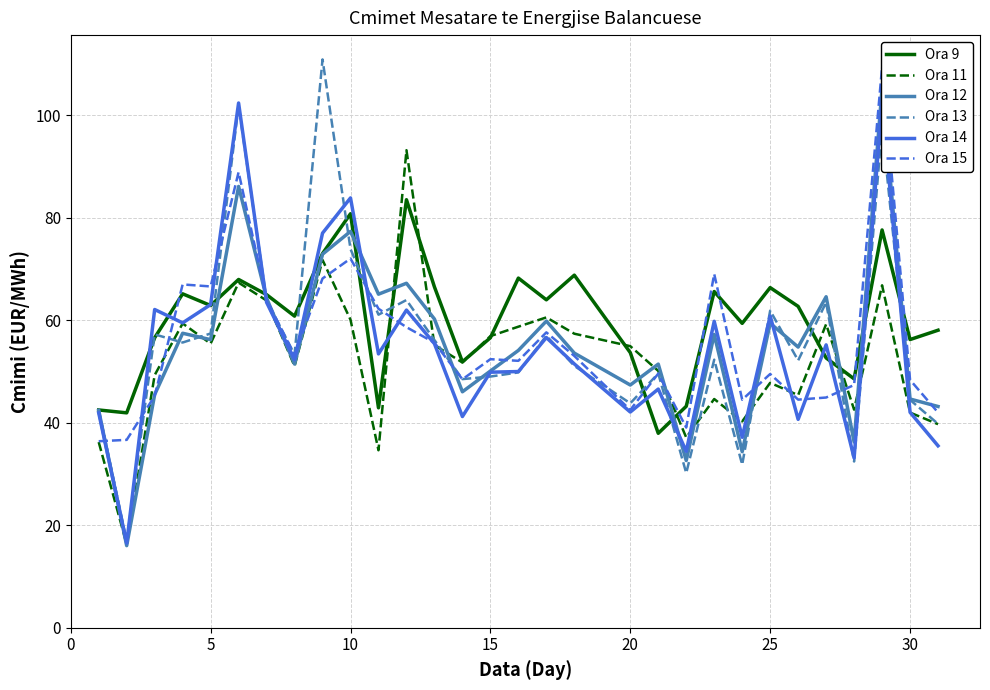

In Ora 12, how many points are lower than both neighbors (excluding endpoints)?

10